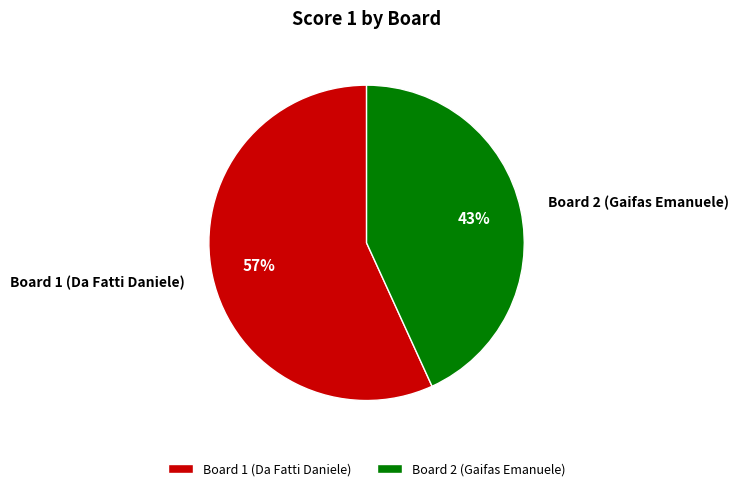

What is the smallest slice in the pie chart?

Board 2 (Gaifas Emanuele)